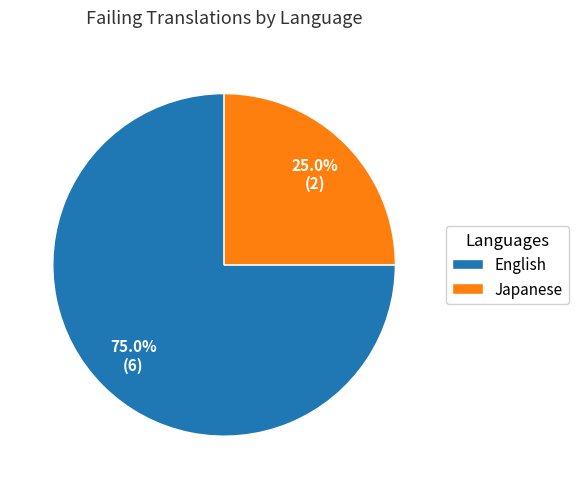

True or false: Japanese accounts for 32% of the total.

False